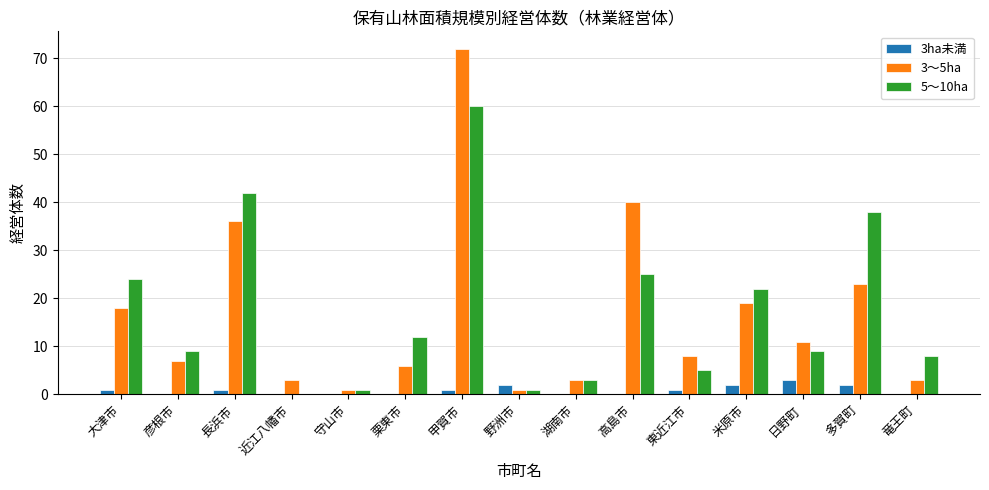

Is it true that 5～10ha equals 42 at 長浜市?

True